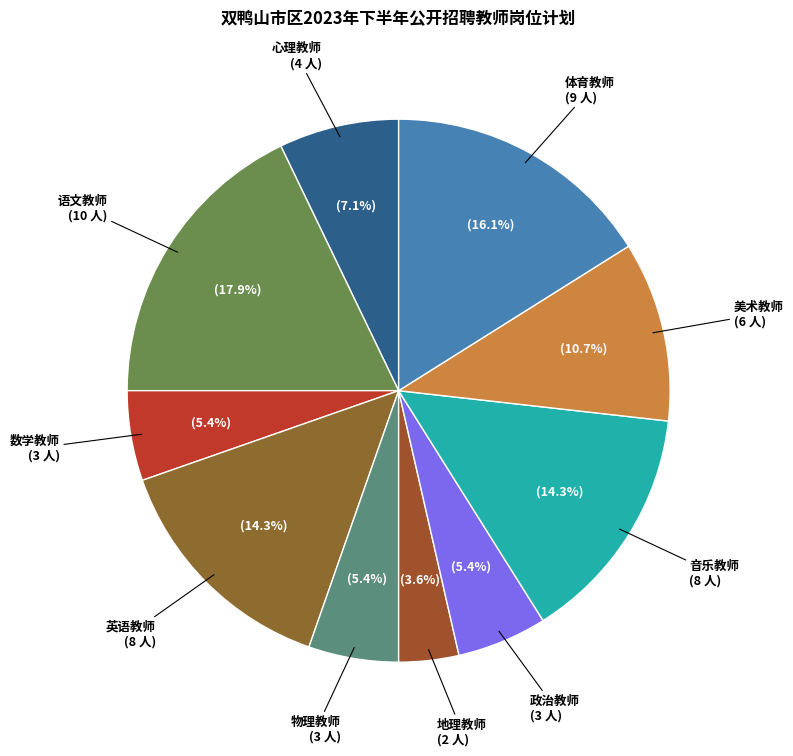

Rank the categories by value from highest to lowest.

语文教师, 体育教师, 英语教师, 音乐教师, 美术教师, 心理教师, 数学教师, 物理教师, 政治教师, 地理教师